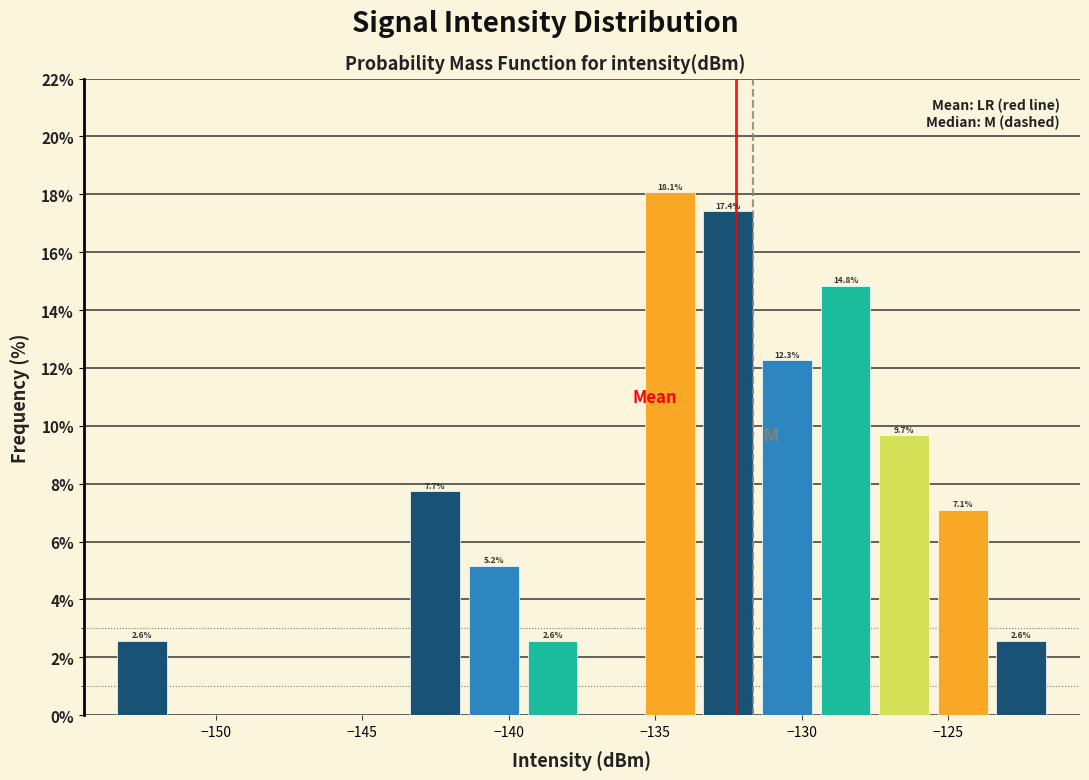

Which range on the x-axis has the tallest bar?

-135.5 to -133.5